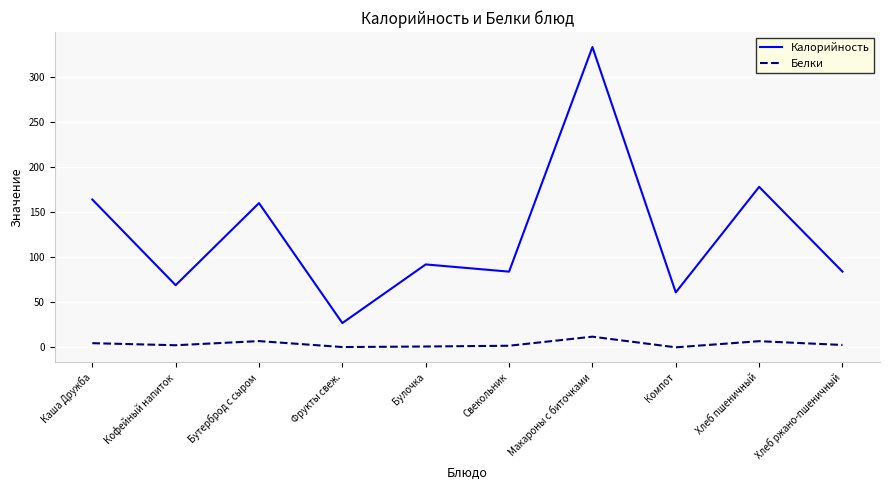

What is the maximum value for Калорийность?

333.0